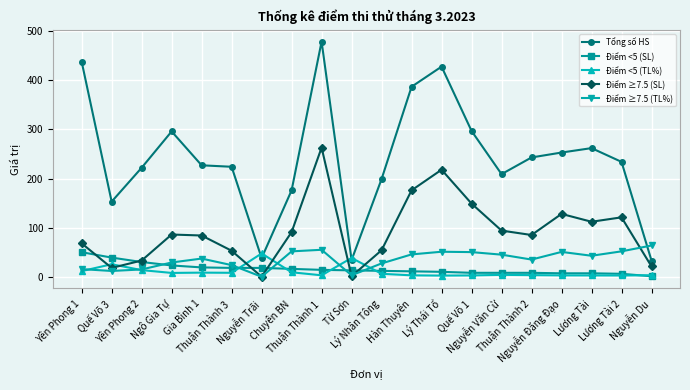

Which series has the largest total across all categories?

Tổng số HS